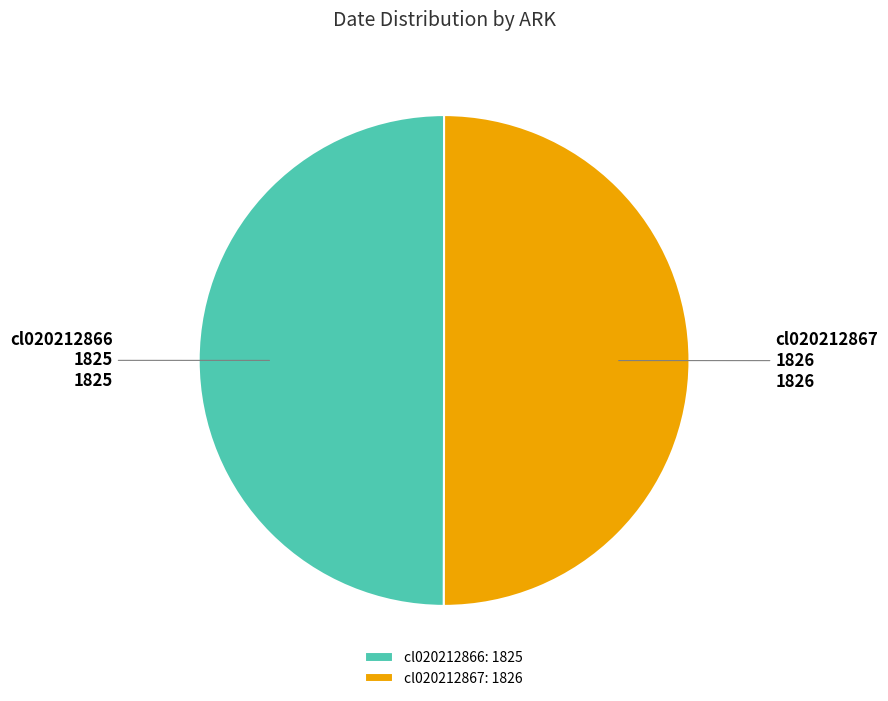

How many slices are in this pie chart?

2